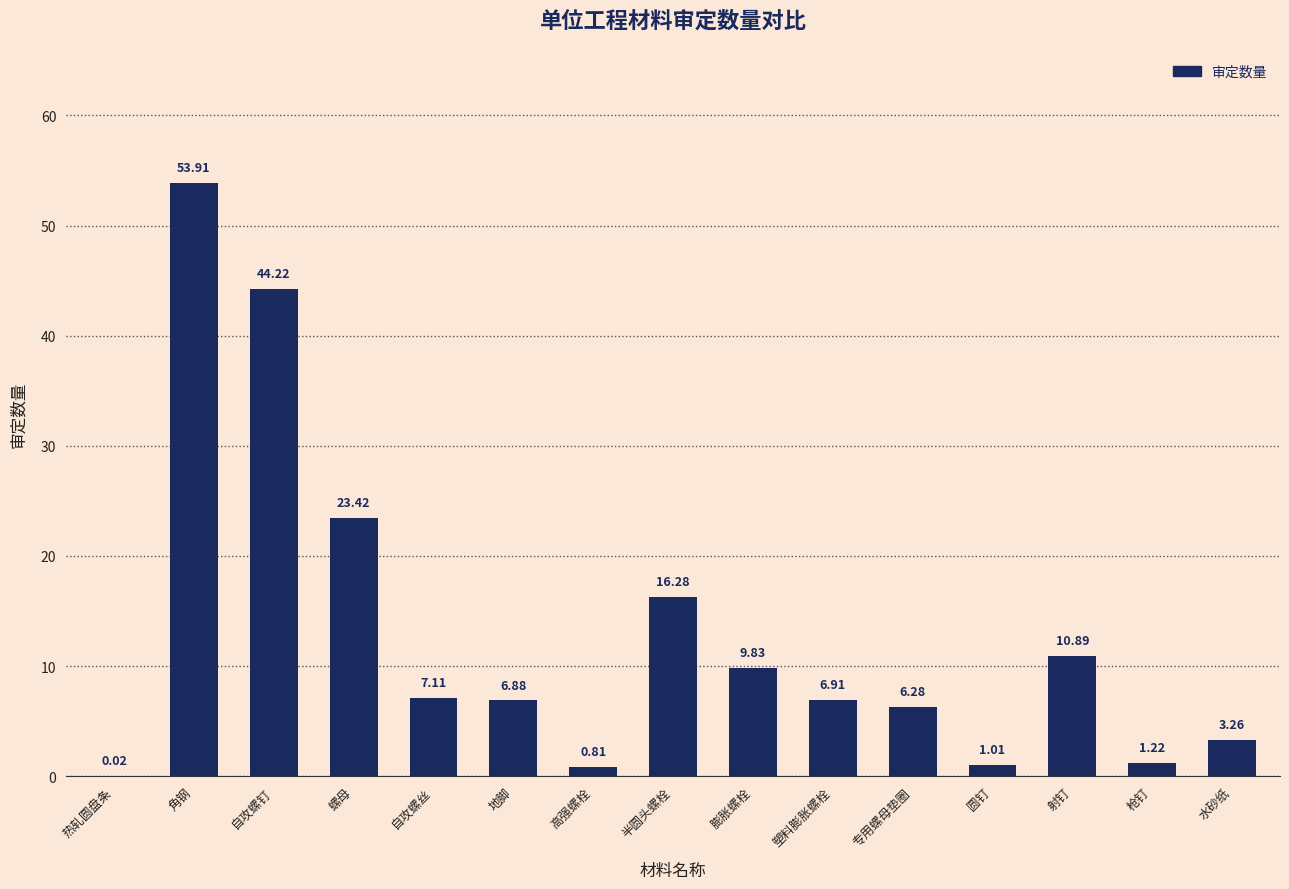

At which label is the value closest to 26?

螺母